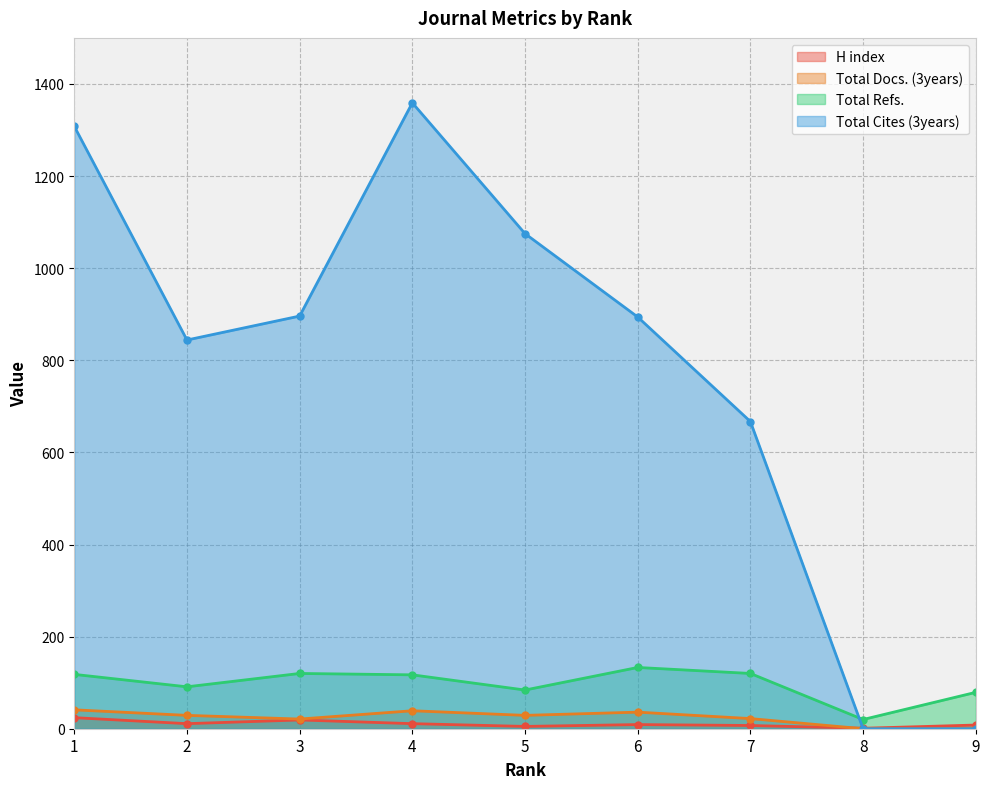

Reading left to right, what are all the values shown in this chart?

H index: 1=24	2=11	3=19	4=11	5=5	6=9	7=7	8=1	9=8
Total Docs. (3years): 1=41	2=29	3=21	4=39	5=29	6=36	7=22	8=0	9=0
Total Refs.: 1=118	2=91	3=120	4=117	5=84	6=133	7=120	8=20	9=79
Total Cites (3years): 1=1308	2=844	3=896	4=1359	5=1075	6=894	7=667	8=0	9=0